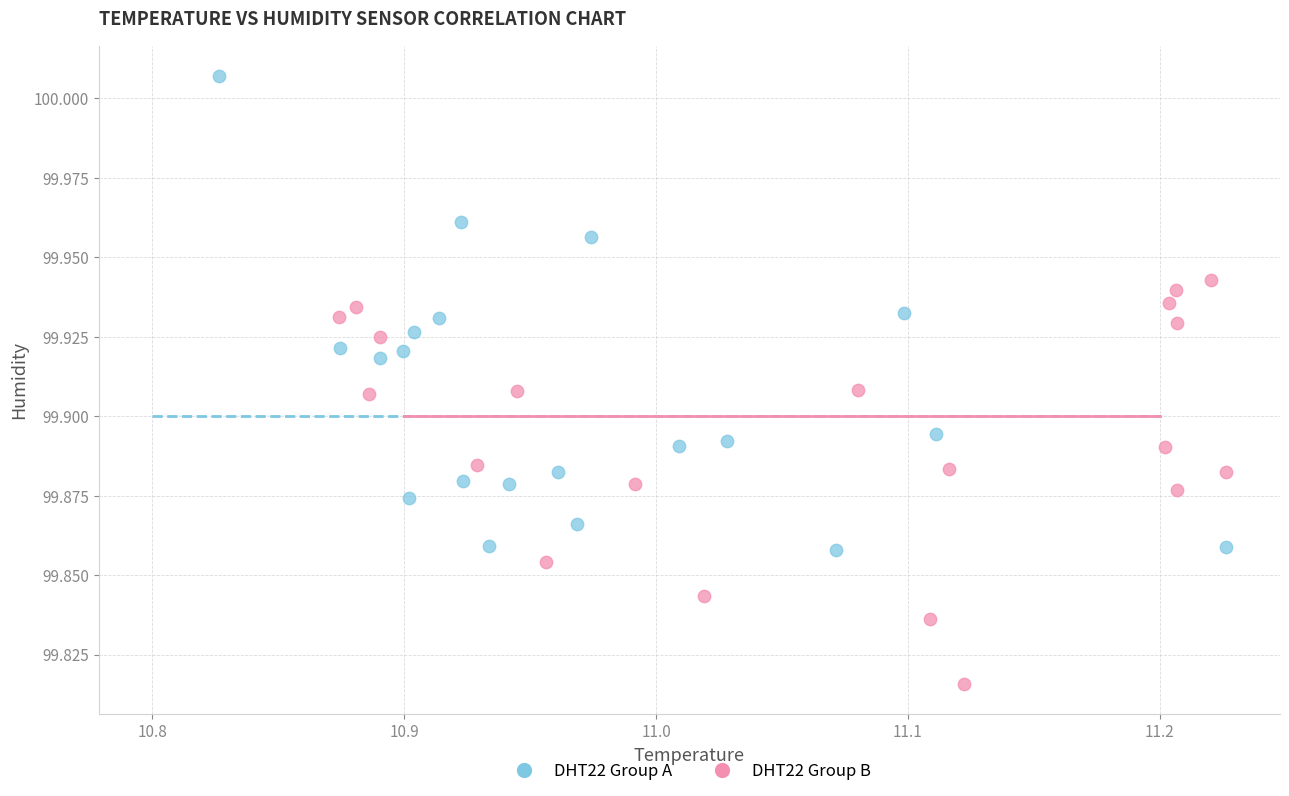

Which series reaches the minimum Y coordinate?

DHT22 Group B